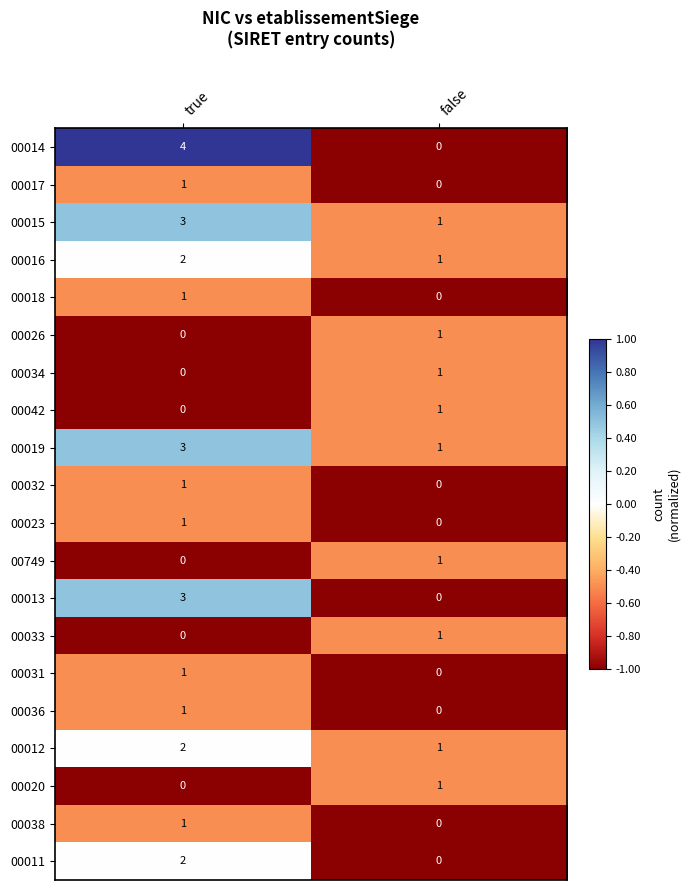

What is the maximum value shown in the chart?

4